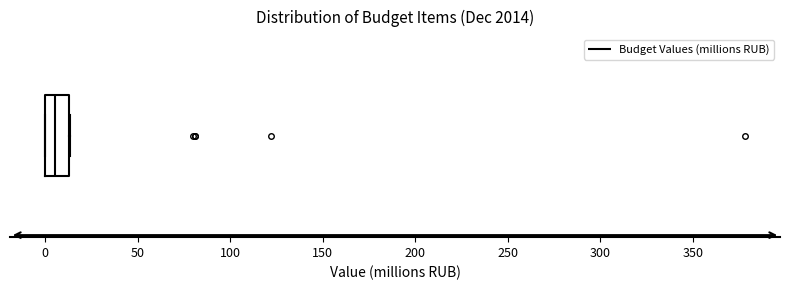

Where is the left edge of the box on the x-axis? The values are not printed on the chart, so give them approximately, as read against the axis.

0